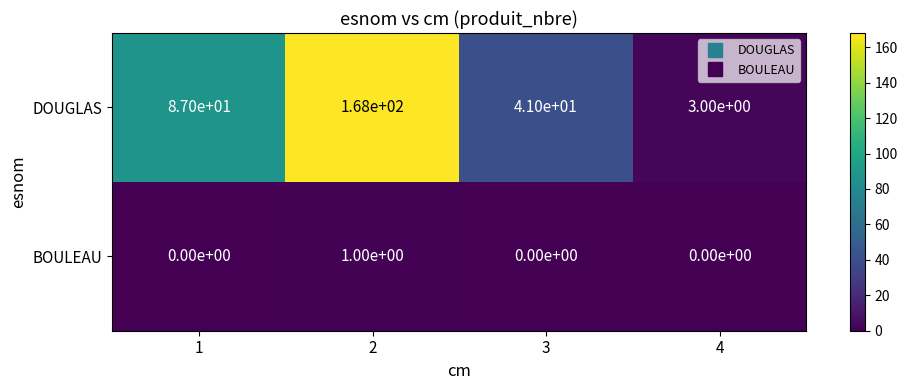

Which series changed the most between 2 and 3?

DOUGLAS